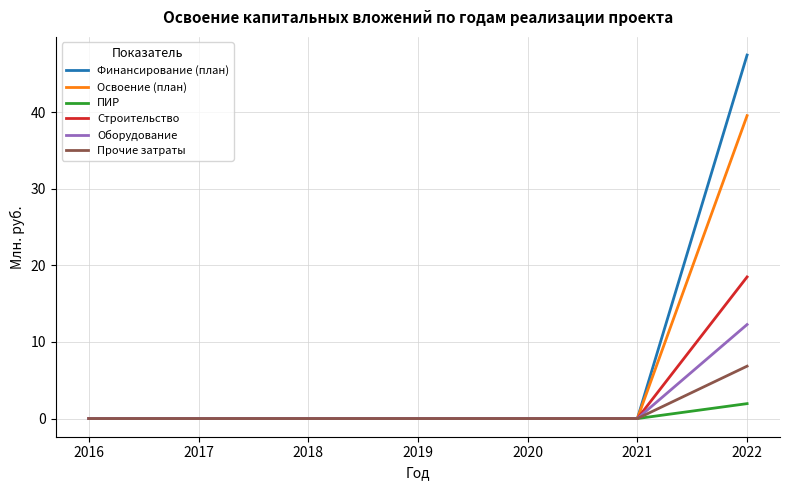

What is the difference between the maximum and minimum values in the Оборудование series?

12.3